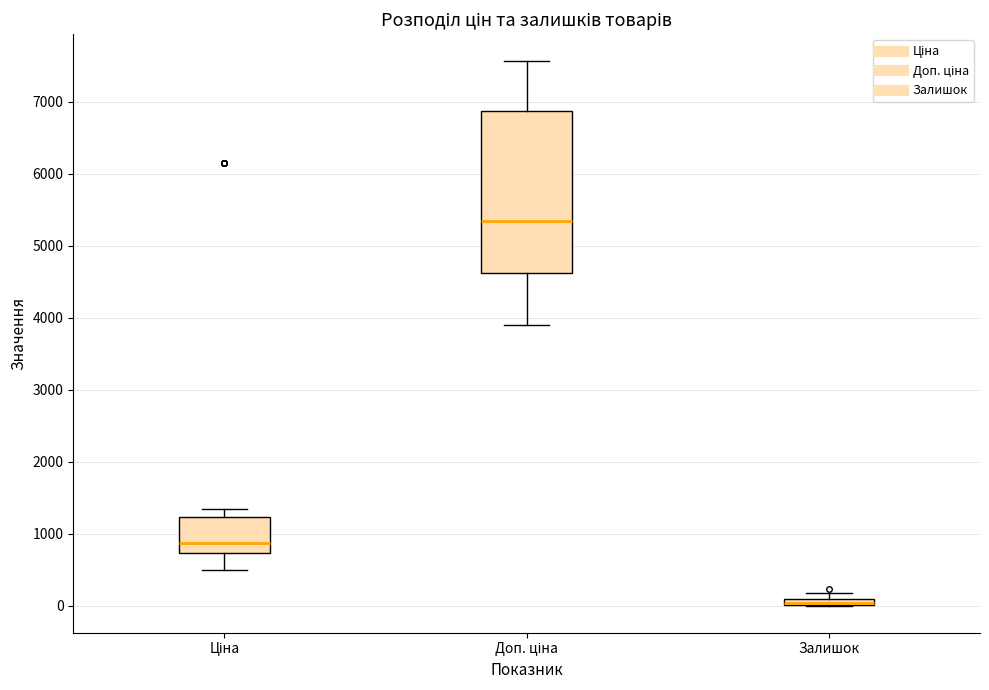

Comparing the boxes themselves (not the whiskers), which one is the tallest?

Доп. ціна